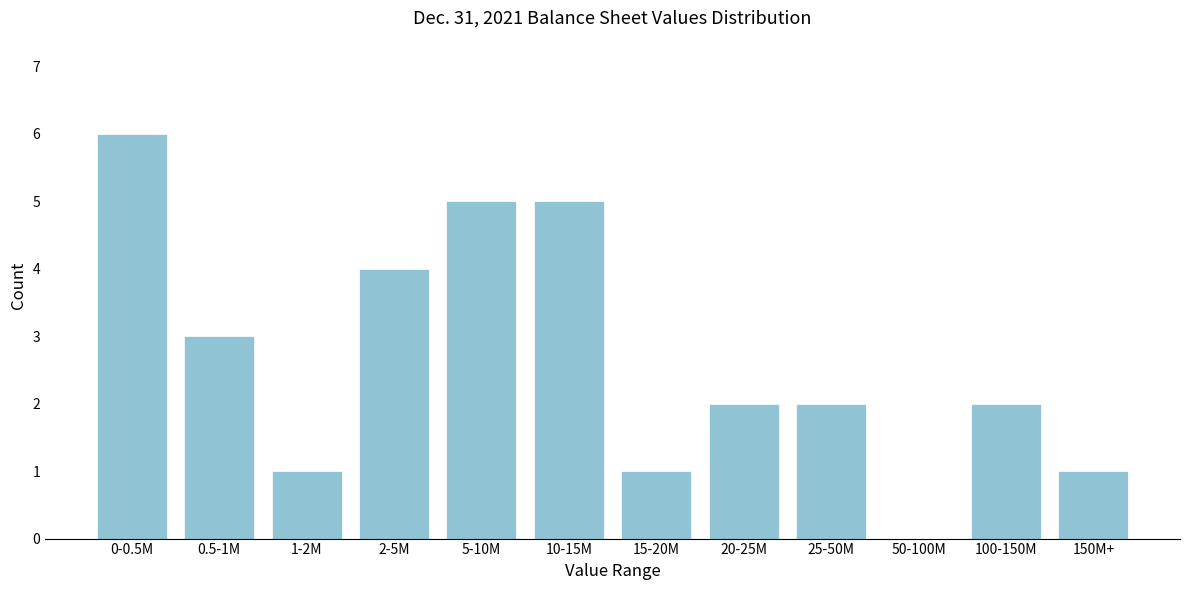

Reading right to left, transcribe all the data shown in this chart.

150M+=1	100-150M=2	50-100M=0	25-50M=2	20-25M=2	15-20M=1	10-15M=5	5-10M=5	2-5M=4	1-2M=1	0.5-1M=3	0-0.5M=6